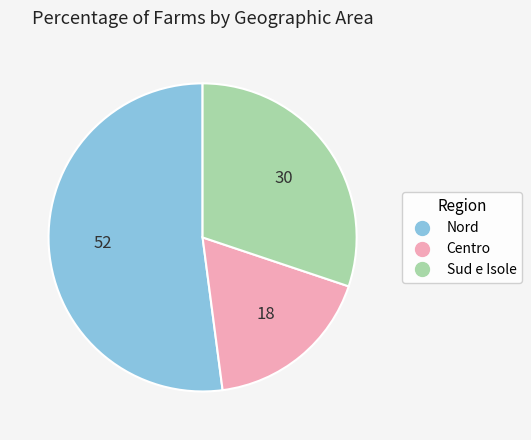

Rank the categories by value from highest to lowest.

Nord, Sud e Isole, Centro